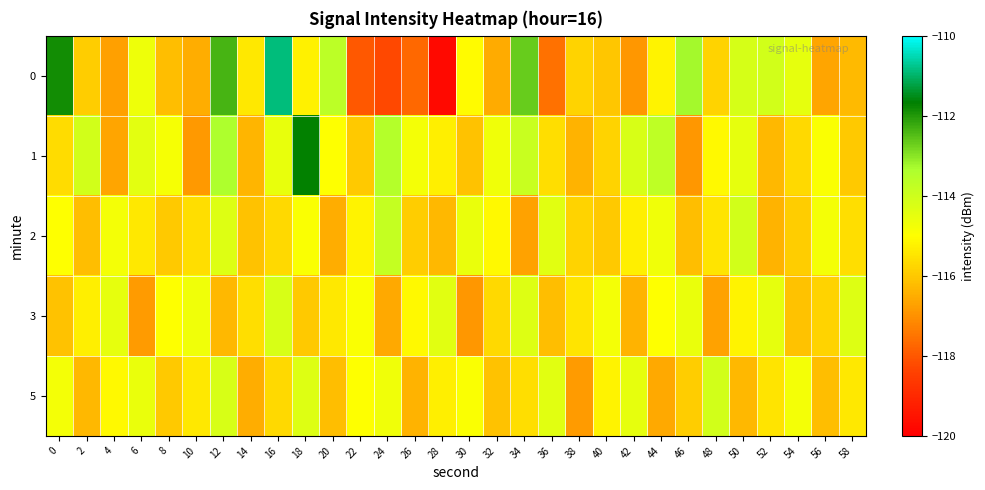

Reading left to right, extract all data points from this chart.

0: 0=-111.8	2=-115.9	4=-116.8	6=-114.7	8=-116.2	10=-116.5	12=-112.3	14=-115.4	16=-110.9	18=-115.3	20=-113.6	22=-118.0	24=-118.3	26=-117.7	28=-119.7	30=-115.1	32=-116.6	34=-112.7	36=-117.6	38=-115.8	40=-116.0	42=-116.9	44=-115.2	46=-113.2	48=-115.8	50=-114.2	52=-114.1	54=-114.5	56=-116.6	58=-116.3
1: 0=-115.6	2=-114.1	4=-116.7	6=-114.4	8=-114.8	10=-116.8	12=-113.4	14=-116.3	16=-114.5	18=-111.7	20=-115.0	22=-116.0	24=-113.5	26=-114.8	28=-115.3	30=-116.1	32=-114.7	34=-113.9	36=-115.6	38=-116.4	40=-115.8	42=-114.2	44=-113.7	46=-116.9	48=-115.1	50=-114.5	52=-116.3	54=-115.7	56=-114.9	58=-116.0
2: 0=-115.0	2=-116.2	4=-114.8	6=-115.4	8=-116.0	10=-115.6	12=-114.3	14=-116.1	16=-115.7	18=-114.9	20=-116.5	22=-115.2	24=-113.8	26=-115.9	28=-116.3	30=-114.6	32=-115.1	34=-116.7	36=-114.4	38=-115.8	40=-116.0	42=-115.3	44=-114.7	46=-116.2	48=-115.5	50=-114.1	52=-116.4	54=-115.9	56=-114.8	58=-115.6
3: 0=-116.1	2=-115.3	4=-114.5	6=-116.8	8=-115.0	10=-114.7	12=-116.3	14=-115.6	16=-114.2	18=-116.0	20=-115.4	22=-114.9	24=-116.6	26=-115.1	28=-114.4	30=-116.9	32=-115.7	34=-114.3	36=-116.2	38=-115.5	40=-114.8	42=-116.4	44=-115.0	46=-114.6	48=-116.7	50=-115.2	52=-114.5	54=-116.1	56=-115.8	58=-114.3
5: 0=-114.8	2=-116.3	4=-115.1	6=-114.6	8=-116.0	10=-115.4	12=-114.2	14=-116.5	16=-115.7	18=-114.3	20=-116.2	22=-115.0	24=-114.7	26=-116.4	28=-115.3	30=-114.9	32=-116.1	34=-115.6	36=-114.4	38=-116.8	40=-115.2	42=-114.5	44=-116.6	46=-115.9	48=-114.1	50=-116.3	52=-115.5	54=-114.8	56=-116.2	58=-115.4